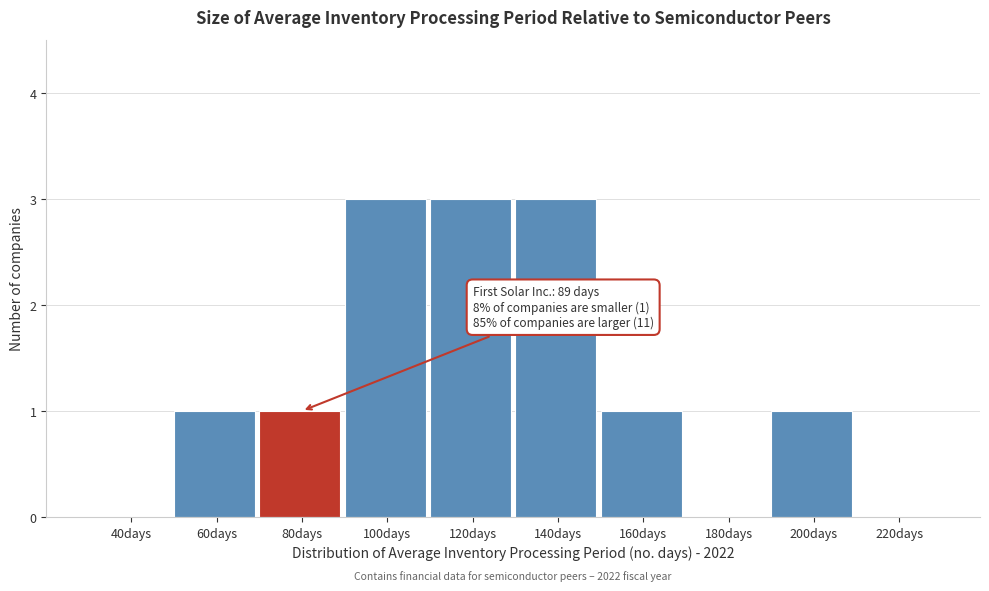

Reading right to left, list all the values displayed in this chart.

220days=0	200days=1	180days=0	160days=1	140days=3	120days=3	100days=3	80days=1	60days=1	40days=0